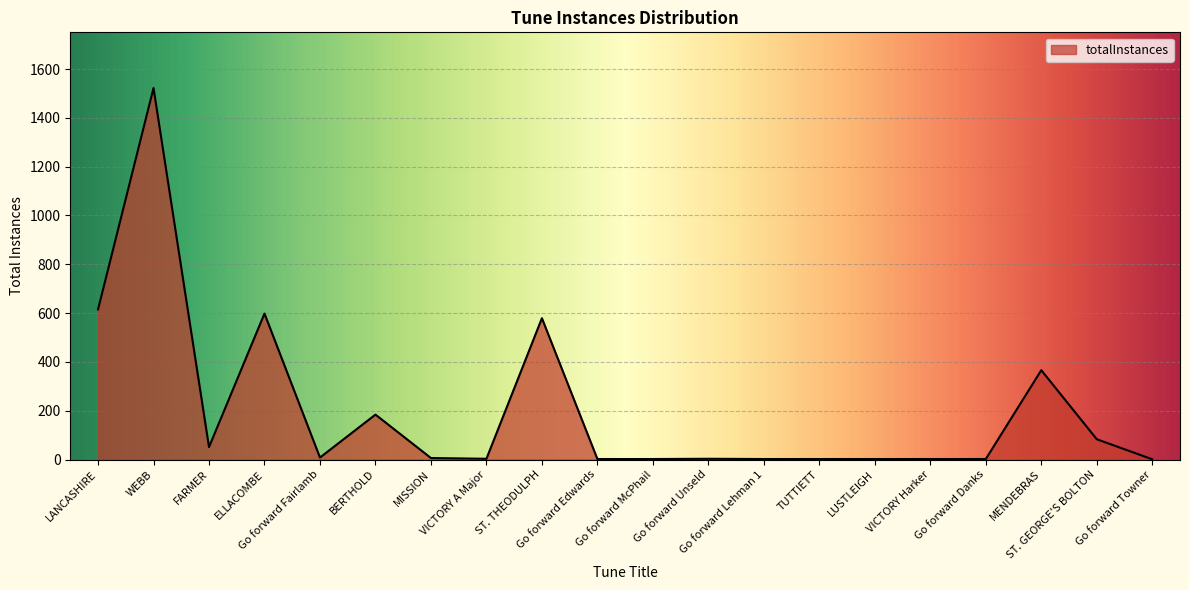

Is it true that the value at MENDEBRAS is 366?

True